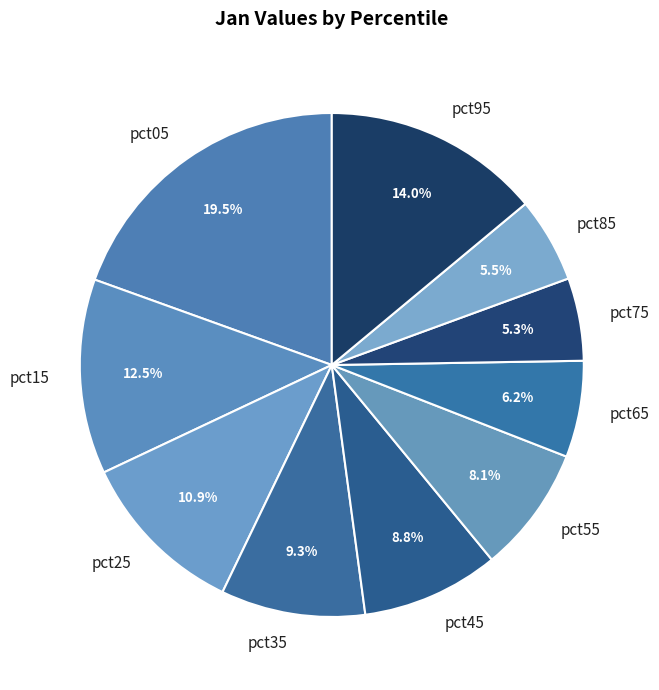

Is pct95 the majority of the pie?

No